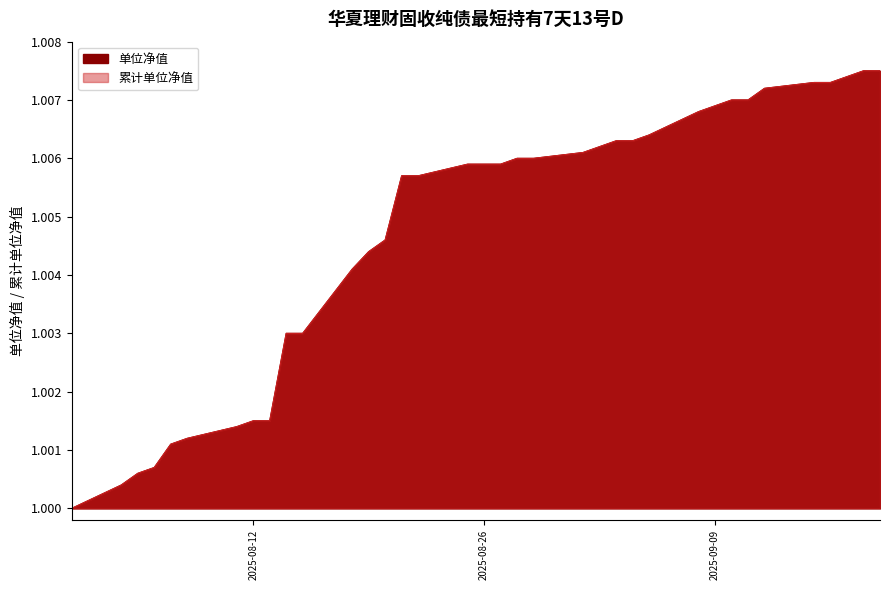

True or false: 单位净值 has a value of 1.0 at 2025-08-13.

True